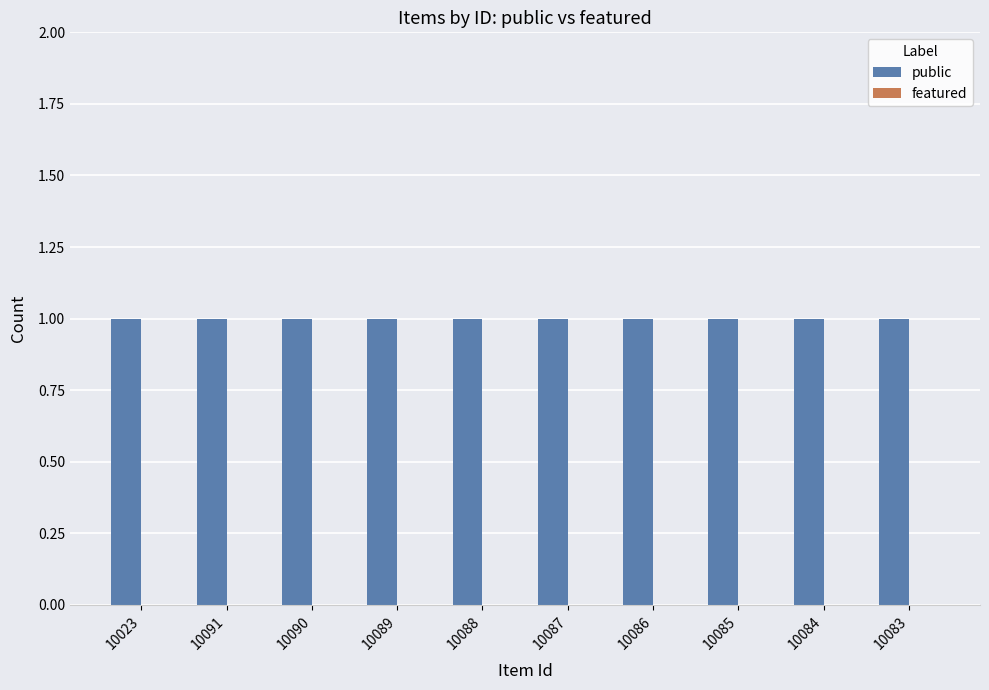

Does the chart contain any negative values?

No